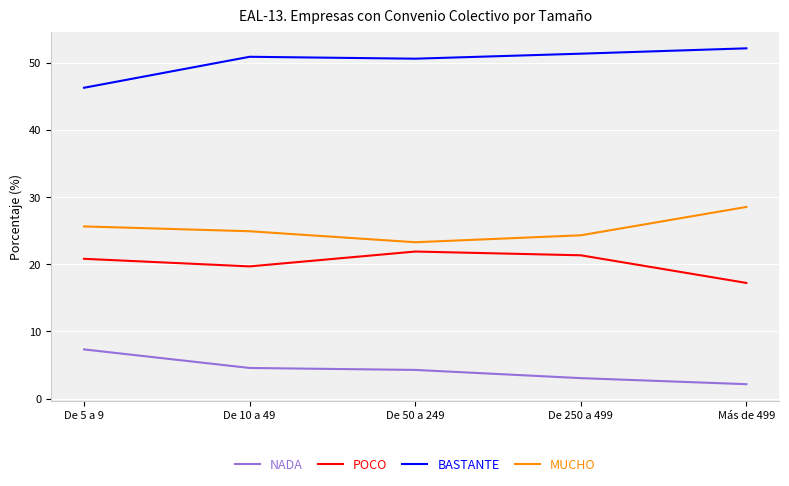

Count the number of categories in the chart.

5